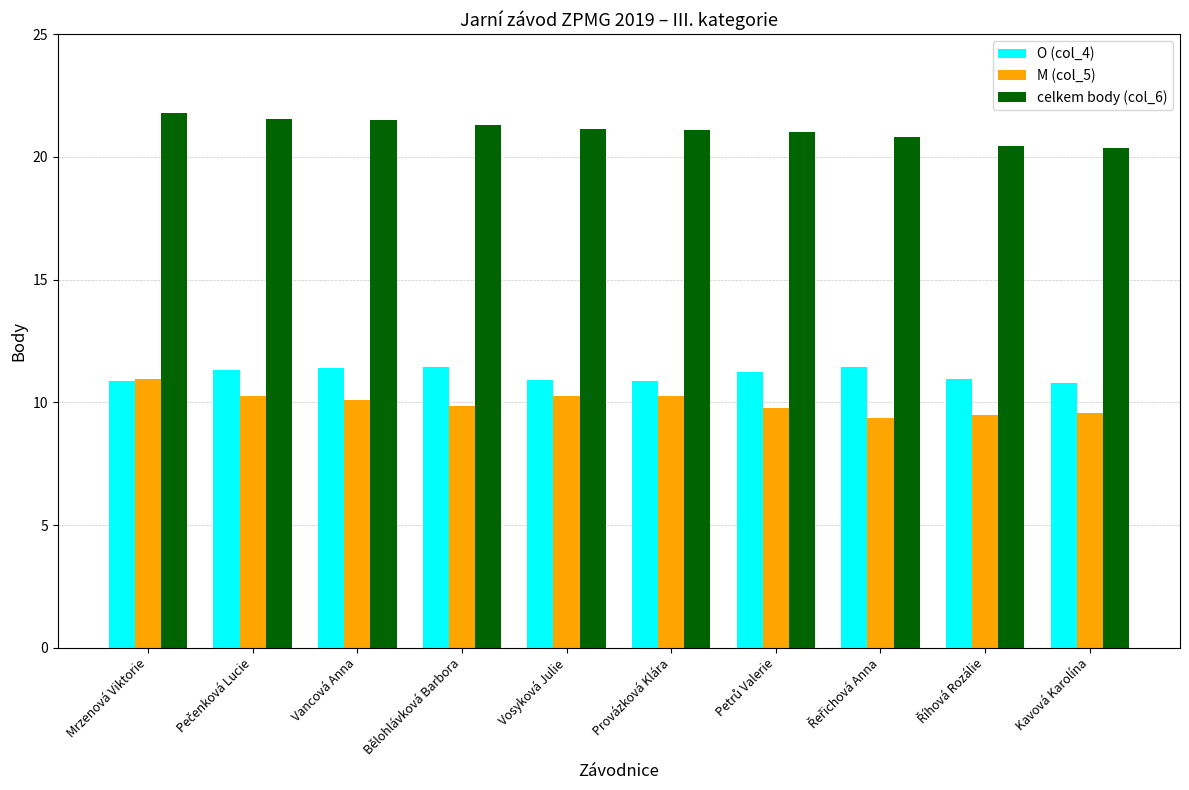

At how many categories does at least one series exceed 17?

10